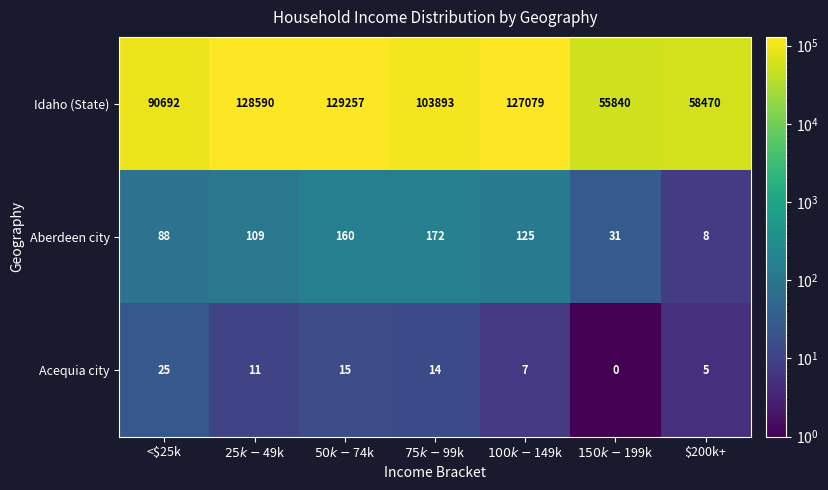

Rank the series at $50k-$74k from highest to lowest value.

Idaho (State), Aberdeen city, Acequia city